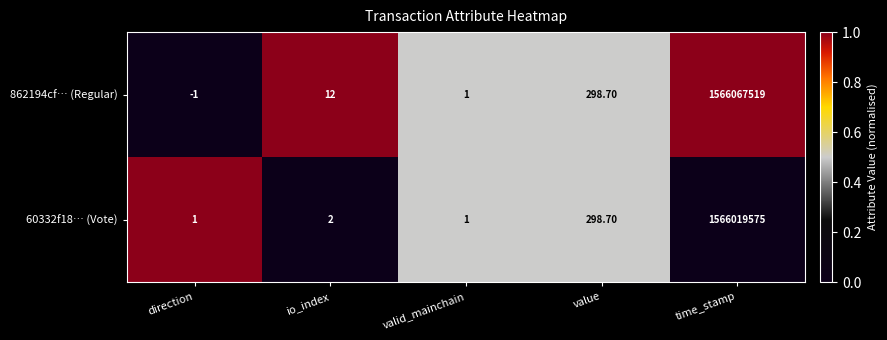

At which category is the sum across all series the highest?

time_stamp